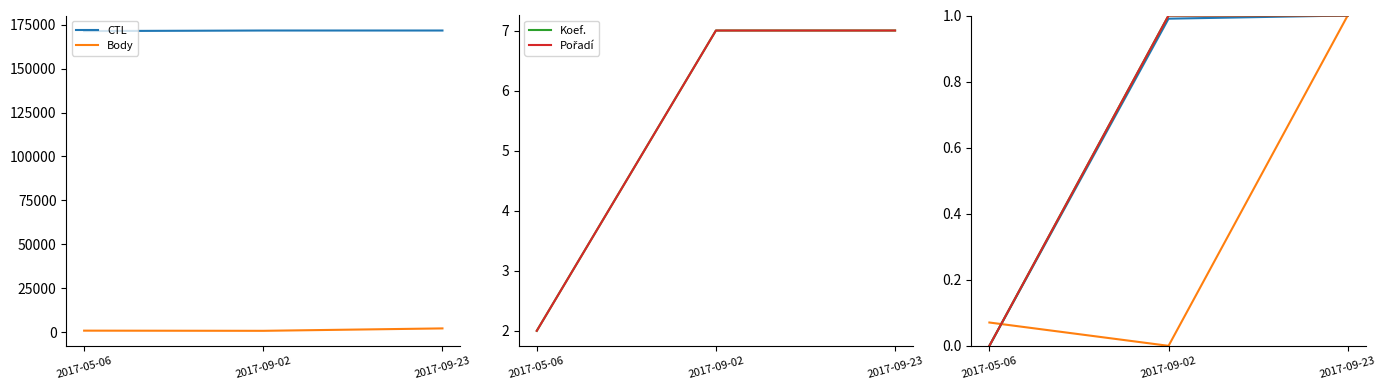

What is the label of the 3rd point from the right?

2017-05-06